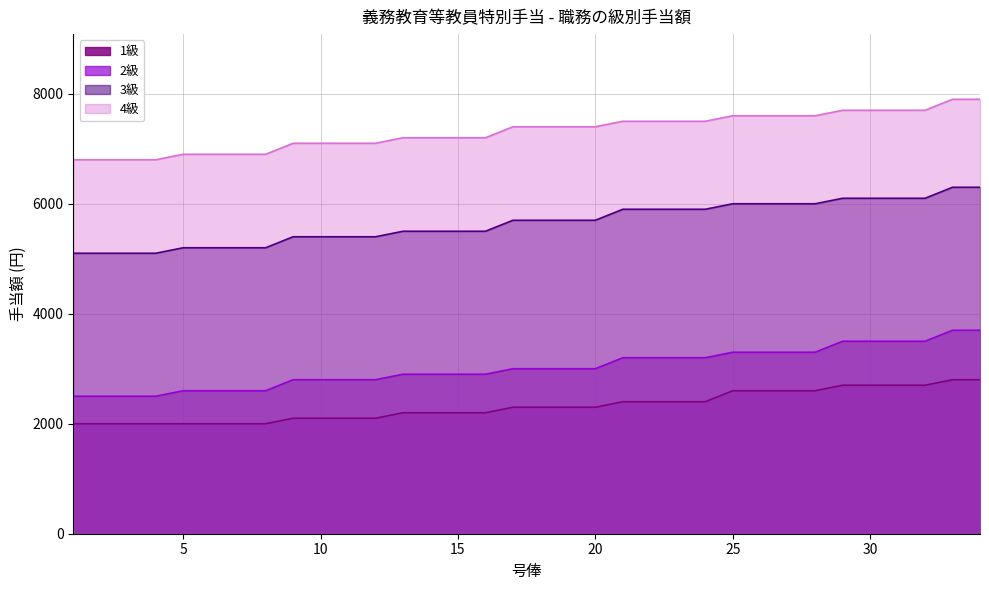

Is it true that 4級 equals 7100 at 12?

True